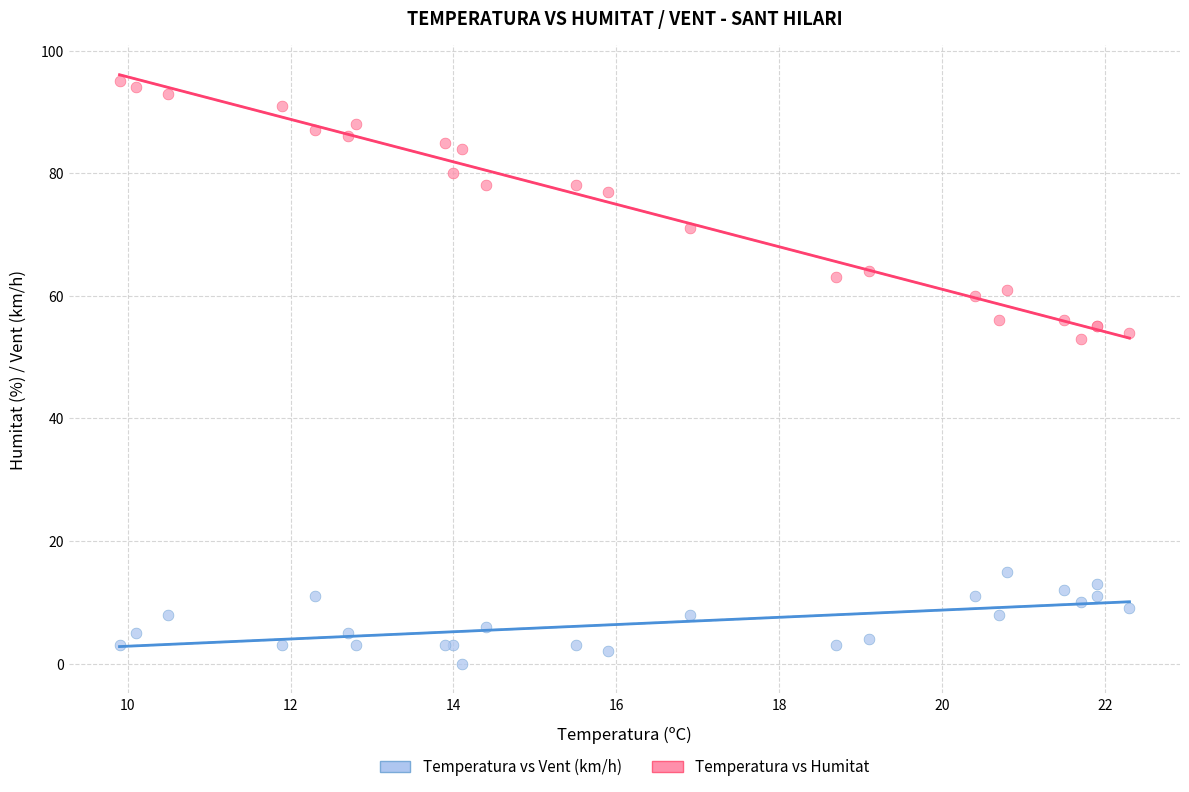

What are all the series names shown in the legend?

Temperatura vs Vent (km/h), Temperatura vs Humitat